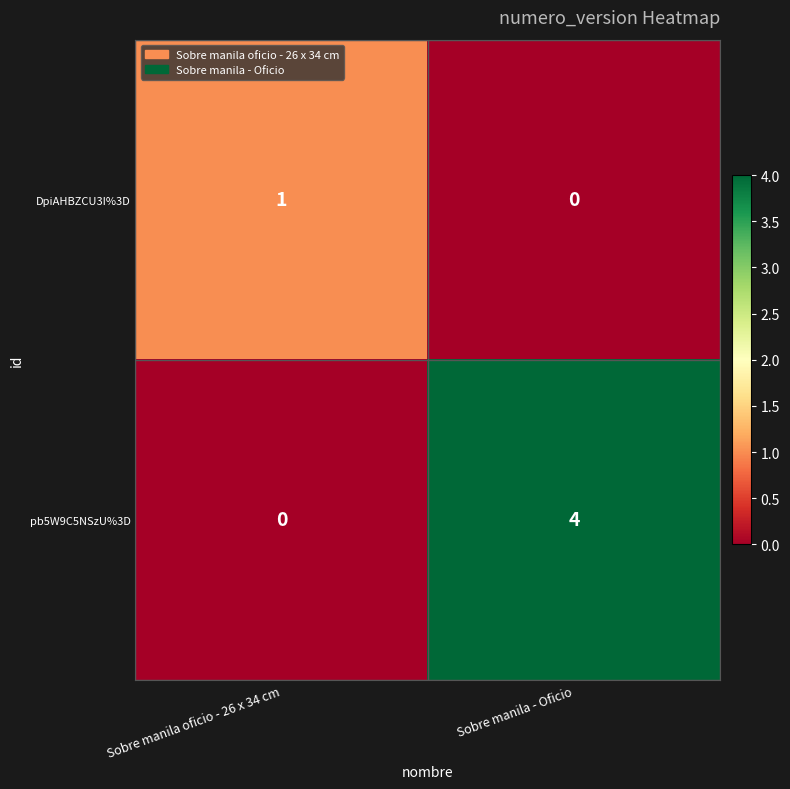

At which category does the chart reach its peak across all series?

Sobre manila - Oficio